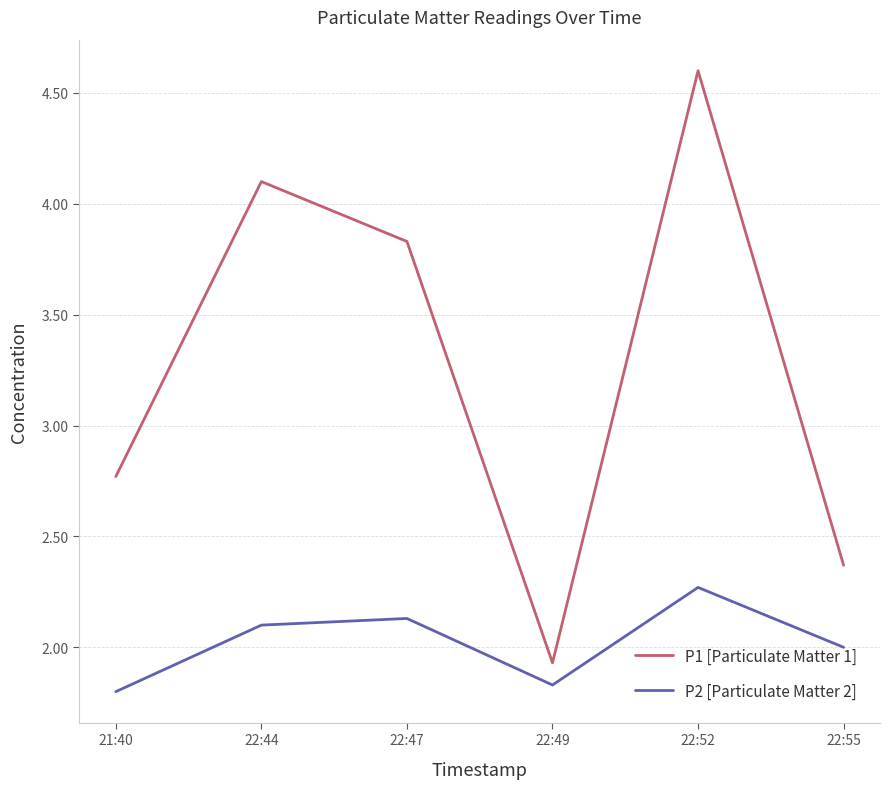

True or false: P2 [Particulate Matter 2] and P1 [Particulate Matter 1] intersect in this chart.

False